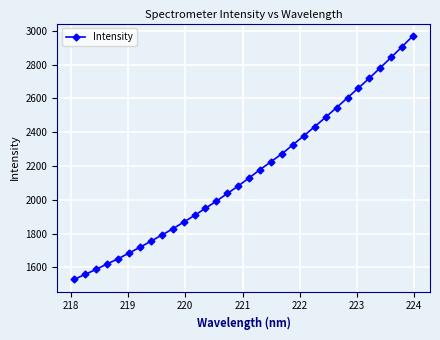

What is the maximum value shown in the chart?

2971.6